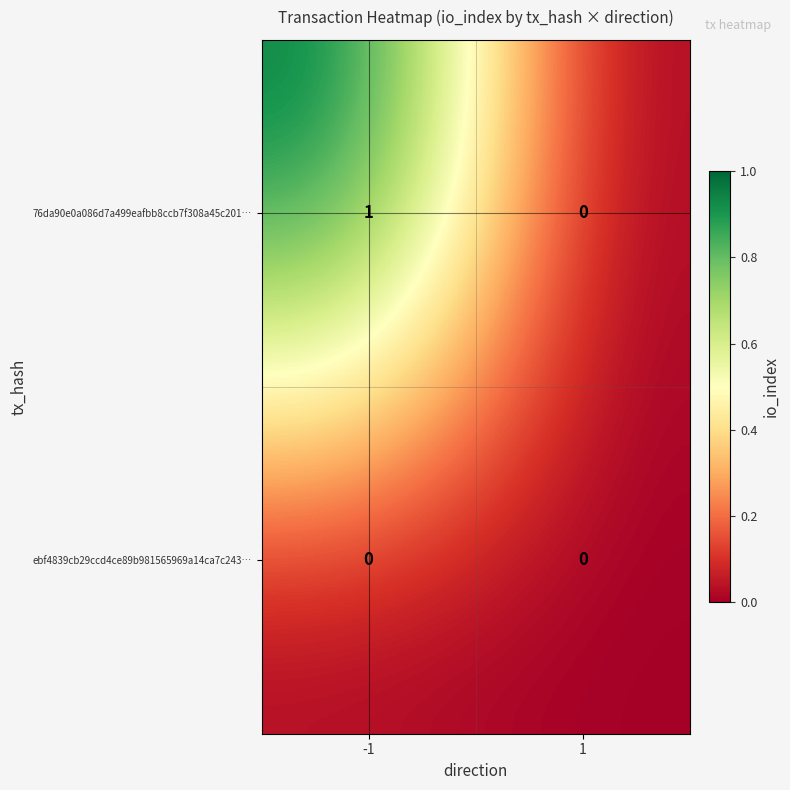

Which series changed the most between -1 and 1?

76da90e0a086d7a499eafbb8ccb7f308a45c201…